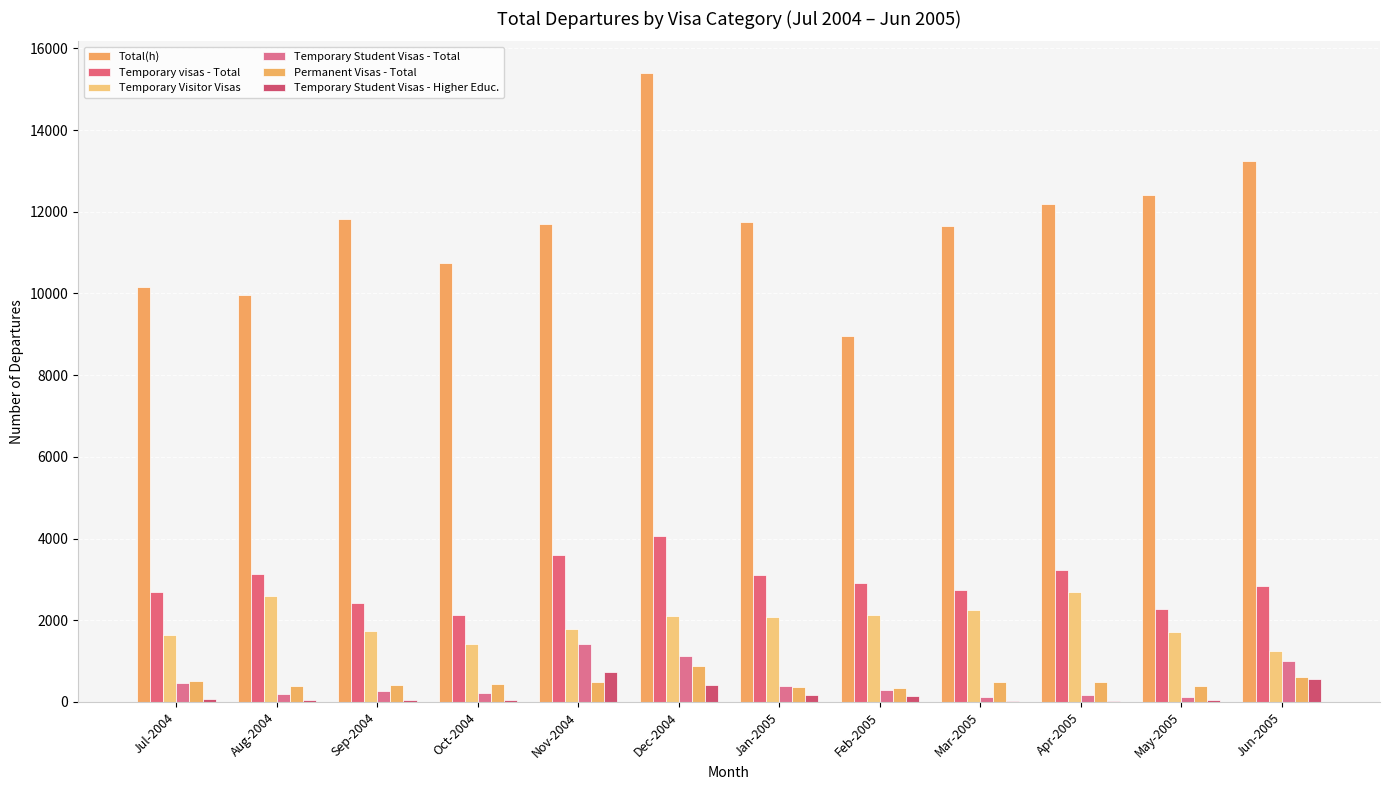

What is the difference between the highest and lowest values at Dec-2004?

14980